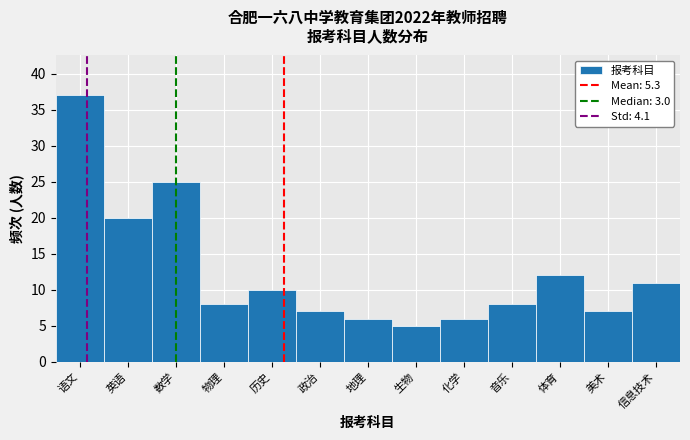

Reading left to right, what are all the values shown in this chart?

语文=37	英语=20	数学=25	物理=8	历史=10	政治=7	地理=6	生物=5	化学=6	音乐=8	体育=12	美术=7	信息技术=11